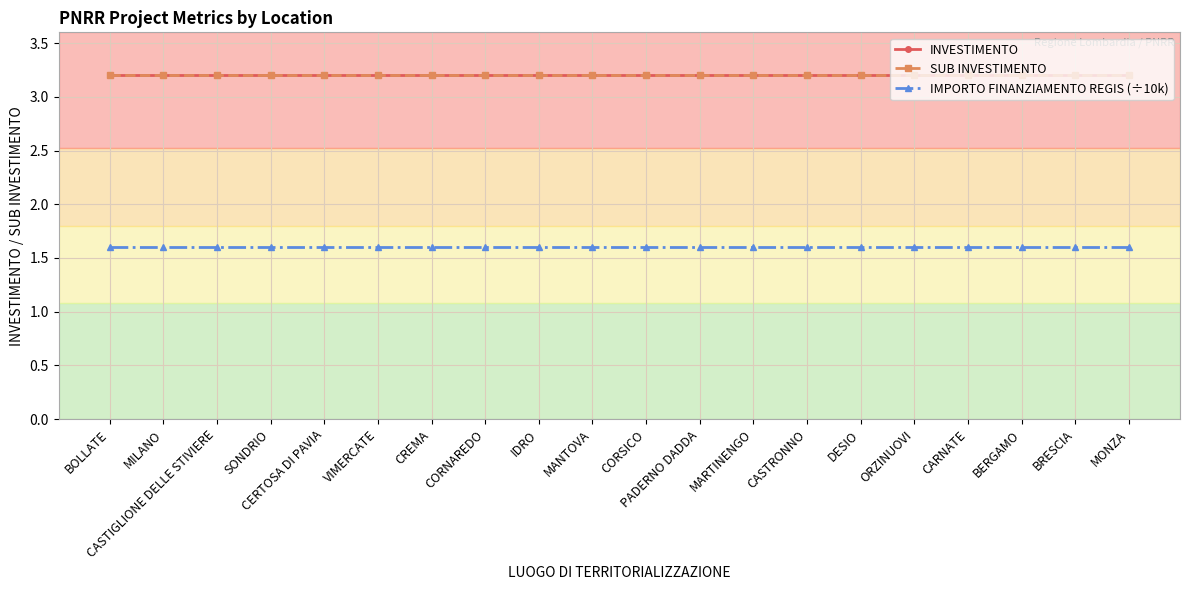

Which series has the largest range (max minus min)?

INVESTIMENTO